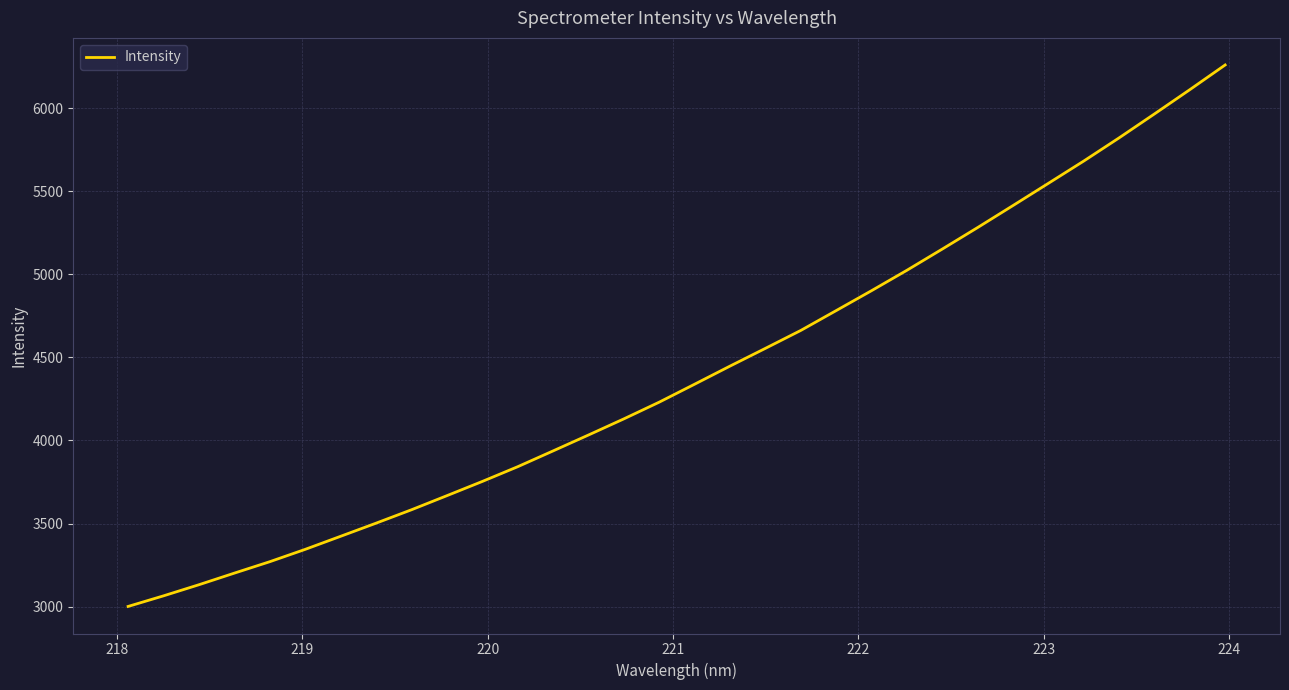

What is the greatest value displayed?

6259.3